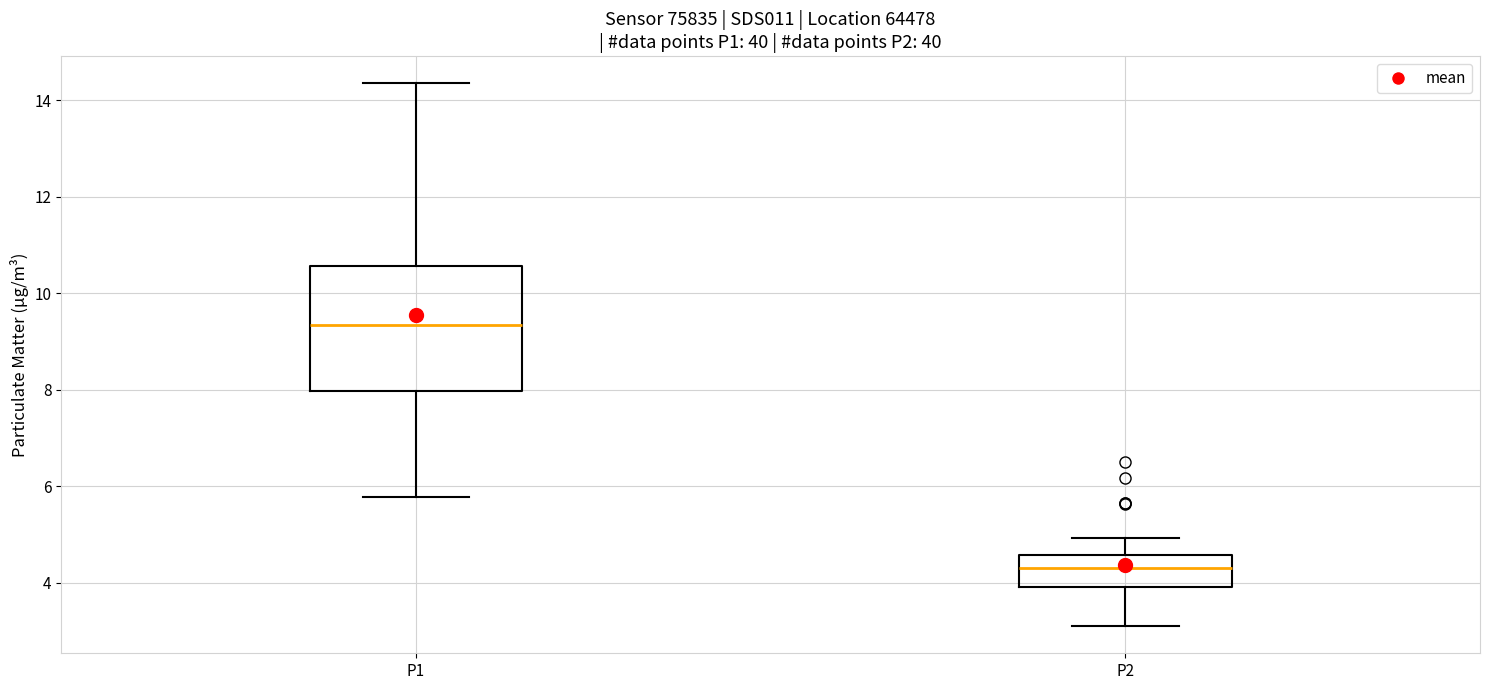

Where does the median line of the box for P1 sit on the y-axis? The values are not printed on the chart, so give them approximately, as read against the axis.

9.4